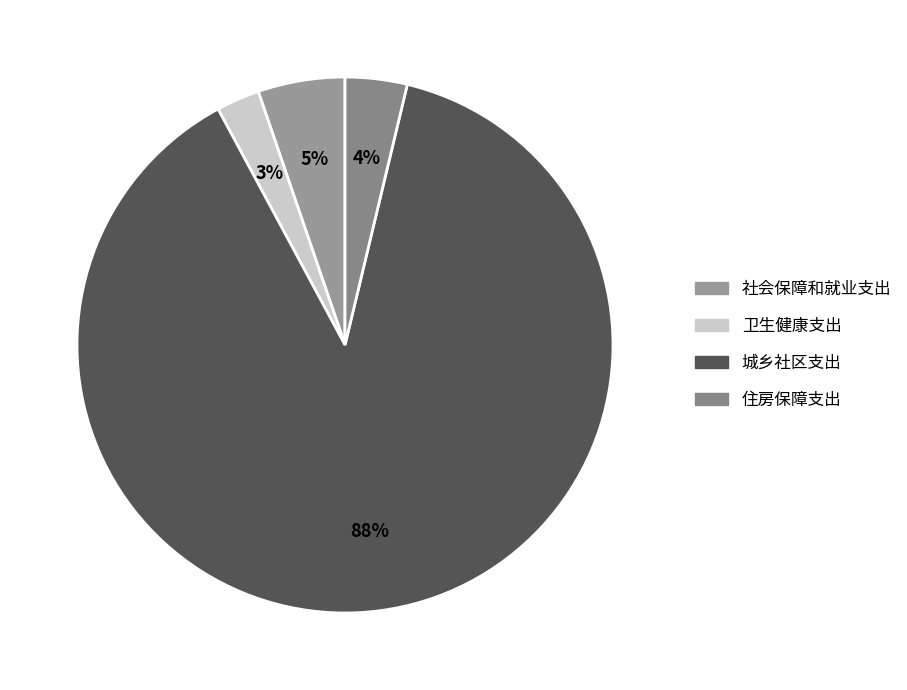

Combined, do 社会保障和就业支出 and 城乡社区支出 account for over 50%?

Yes